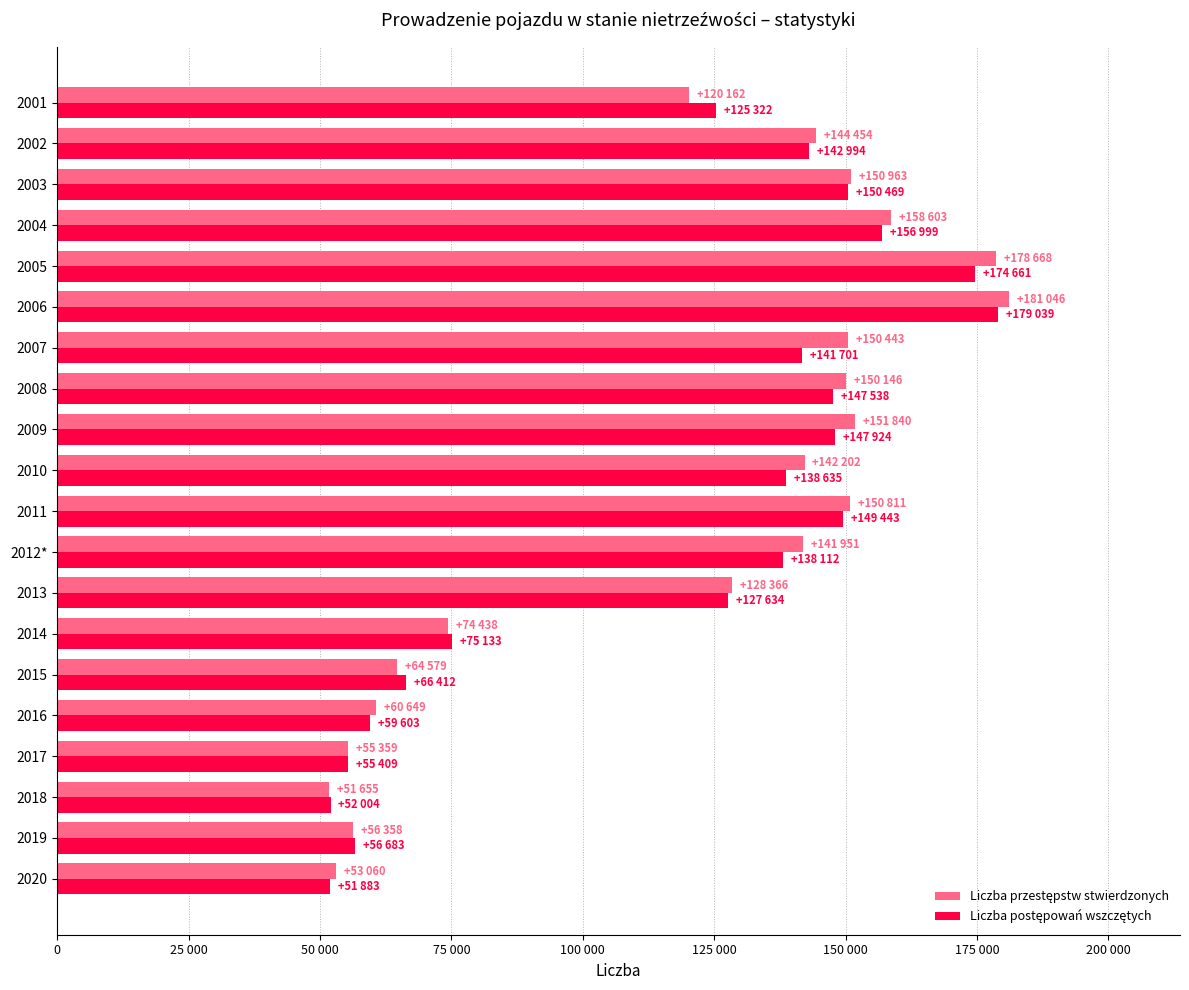

What are all the series names shown in the legend?

Liczba przestępstw stwierdzonych, Liczba postępowań wszczętych